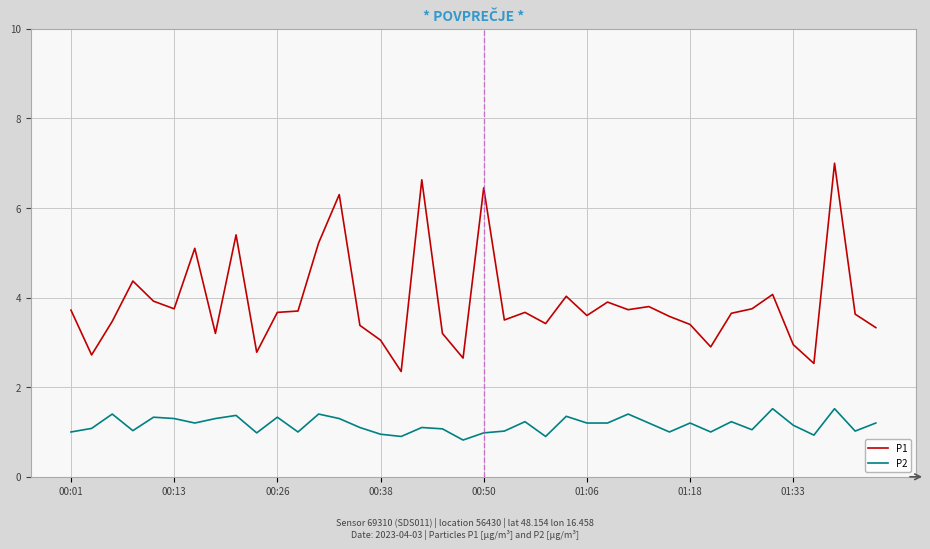

What is the minimum value for P1?

2.4